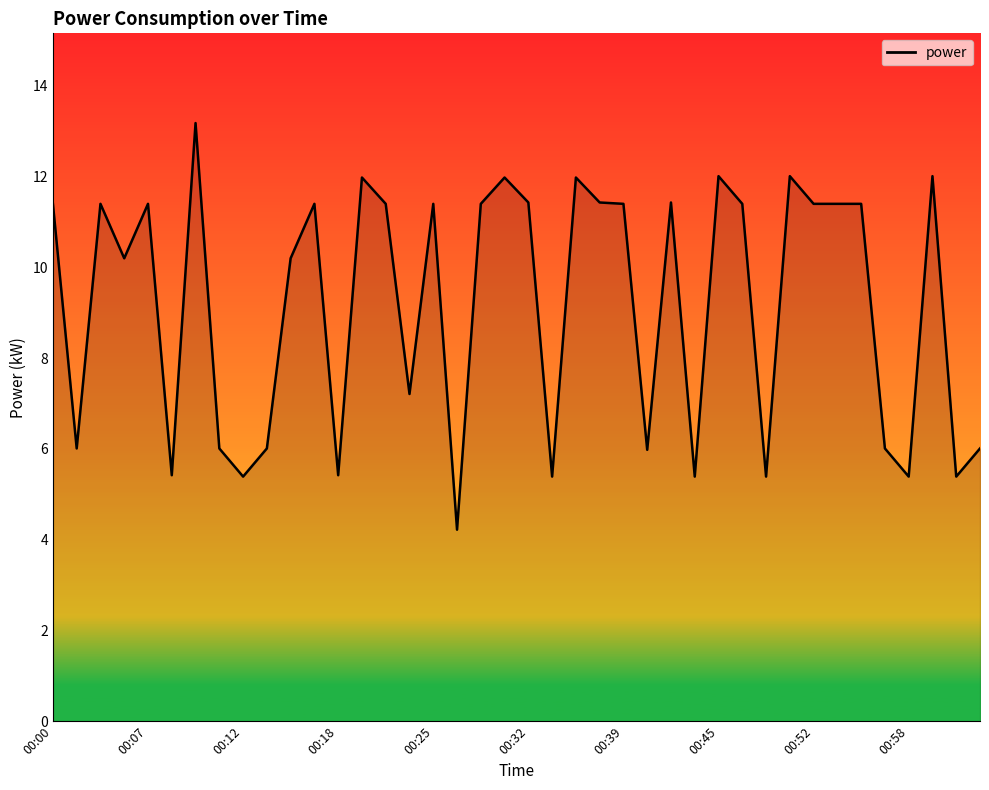

What is the difference between the maximum and minimum values?

9.0